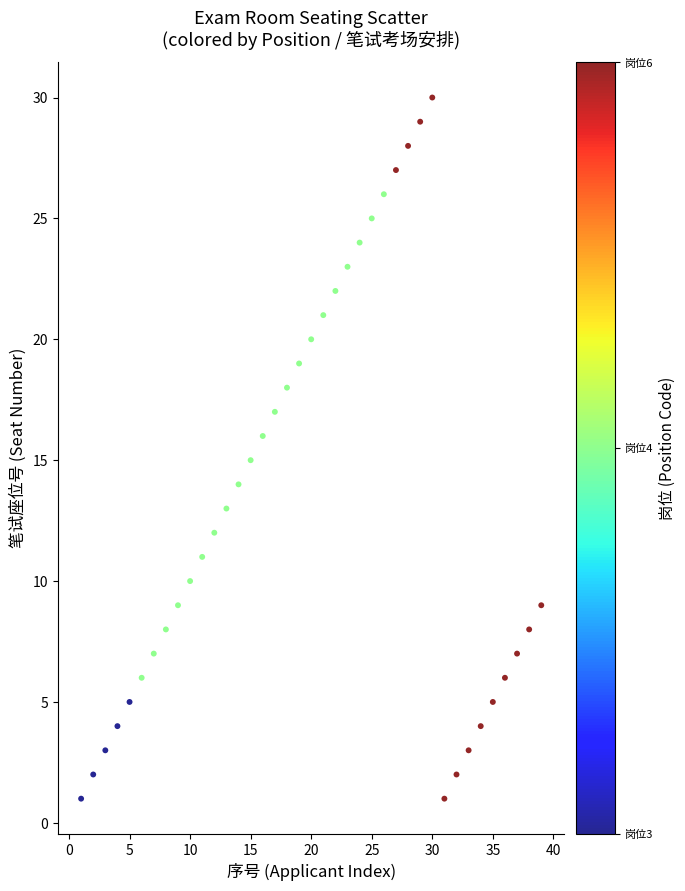

What is the range of Y values (max minus min)?

29